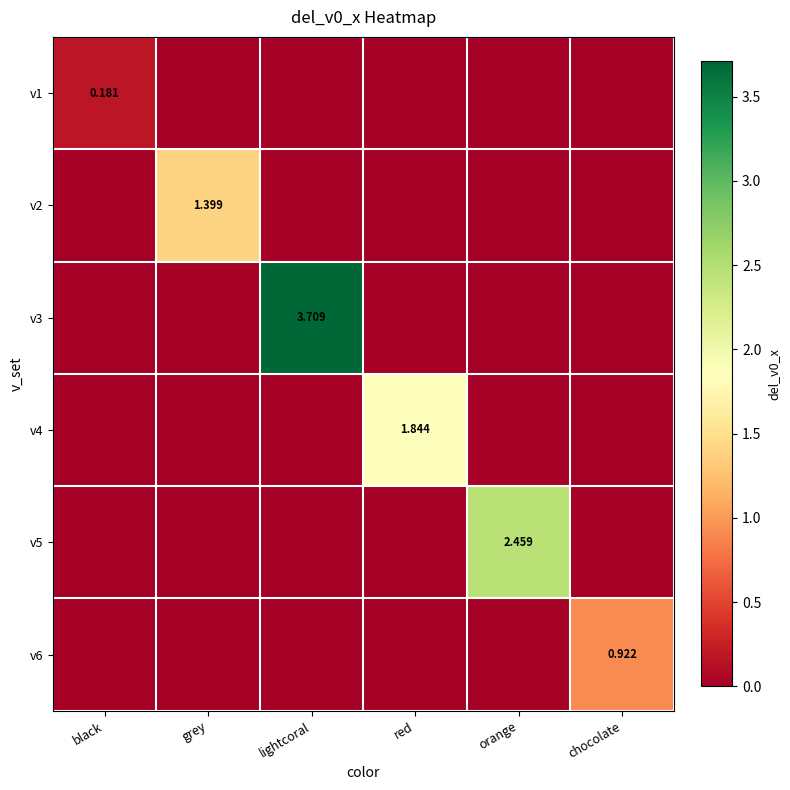

What is the difference between the maximum and second lowest values in the v6 series?

0.9